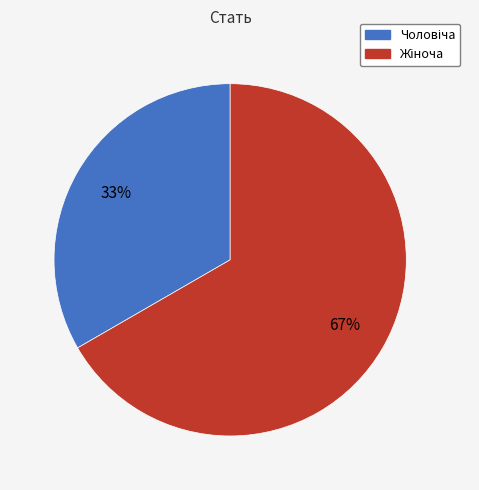

To the nearest percent, what is the average slice percentage?

50%